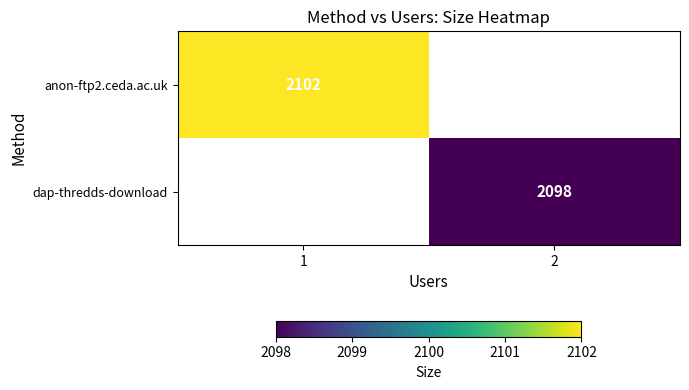

True or false: anon-ftp2.ceda.ac.uk has a value of 2102 at 1.

True